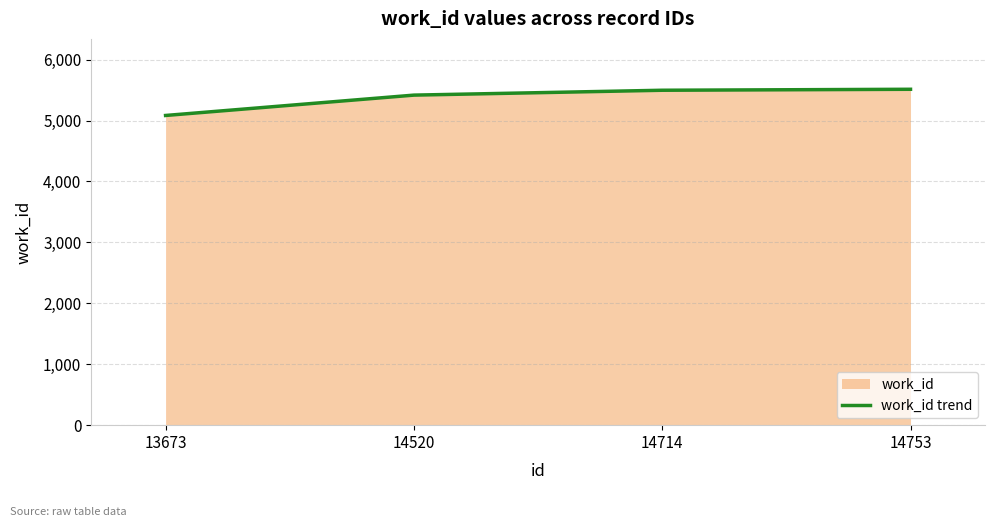

The value at 14714 is 5497. True or false?

True